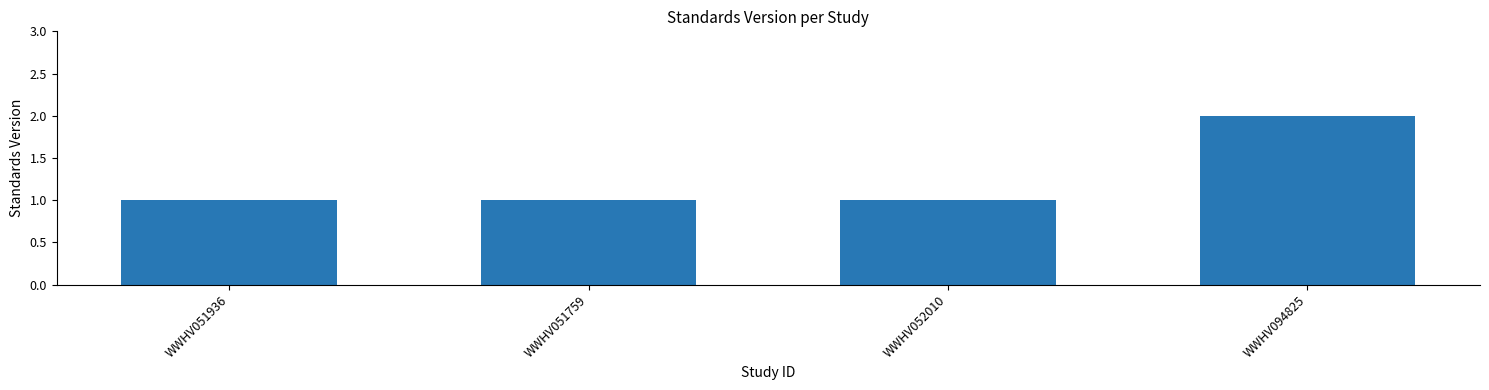

Reading left to right, list all the values displayed in this chart.

WWHV051936=1	WWHV051759=1	WWHV052010=1	WWHV094825=2